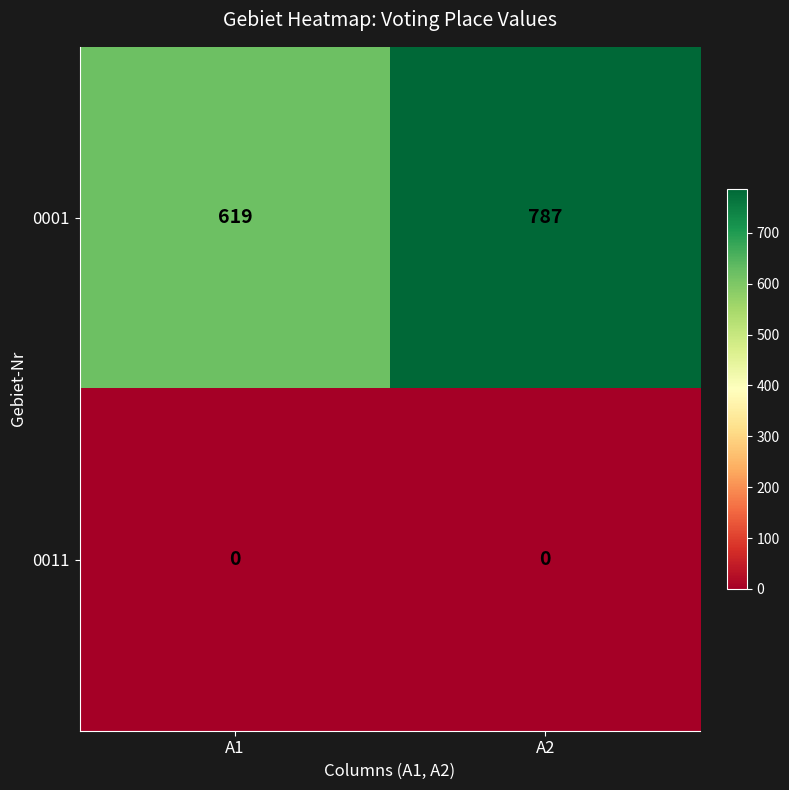

What is the maximum value shown in the chart?

787